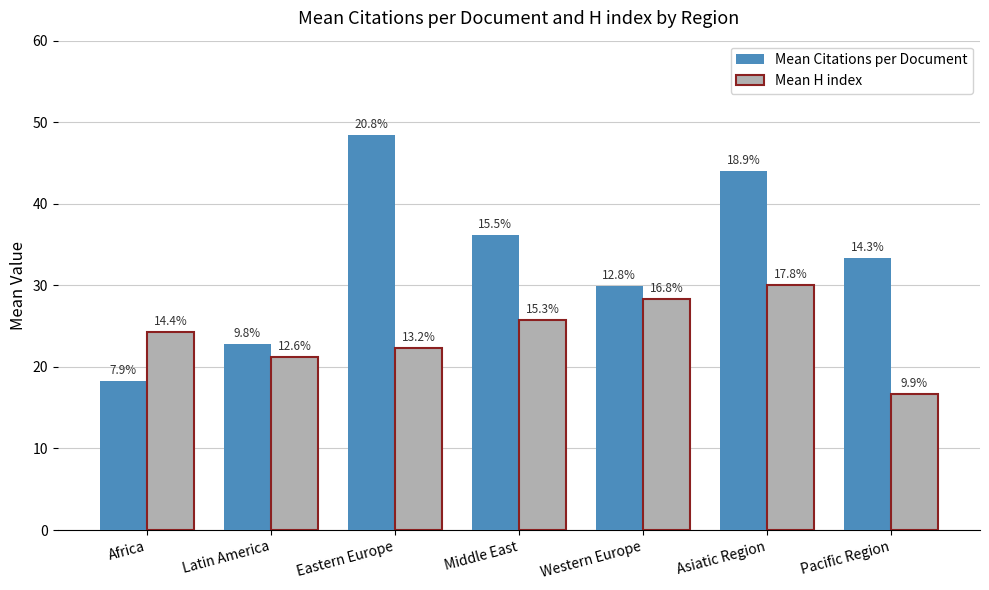

How many bars are there in each group?

2